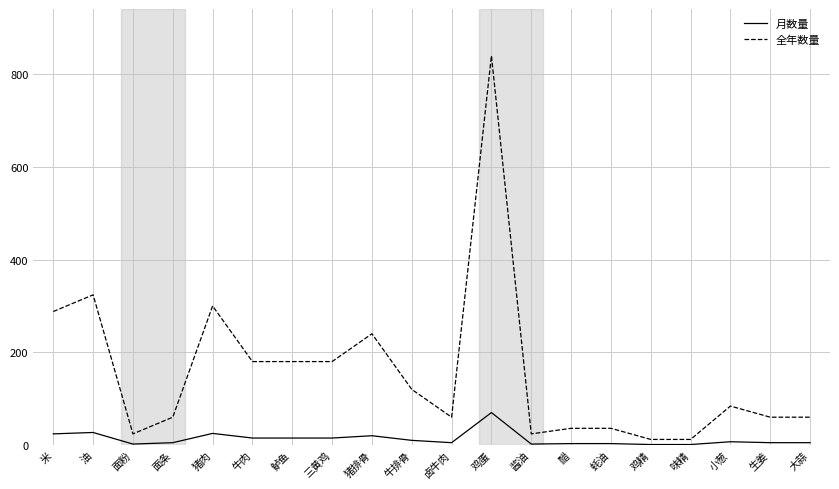

Rank the series at 三黄鸡 from lowest to highest value.

月数量, 全年数量